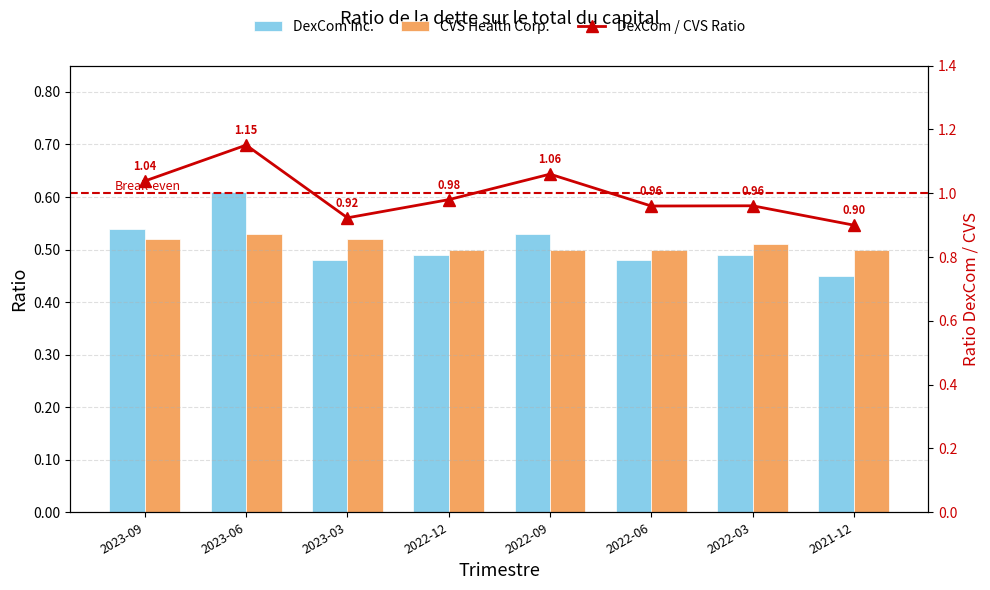

List the series in order of their peak value, lowest first.

CVS Health Corp., DexCom Inc., DexCom / CVS Ratio